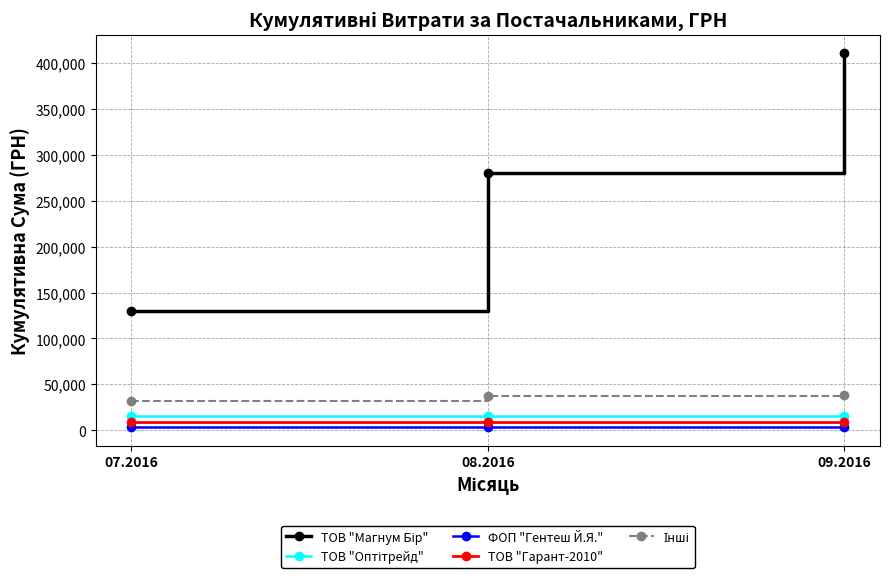

At which category is the sum across all series the highest?

09.2016